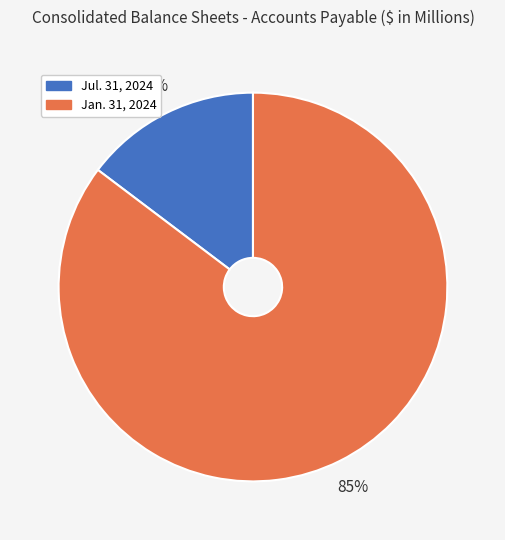

How many slices are in this pie chart?

2